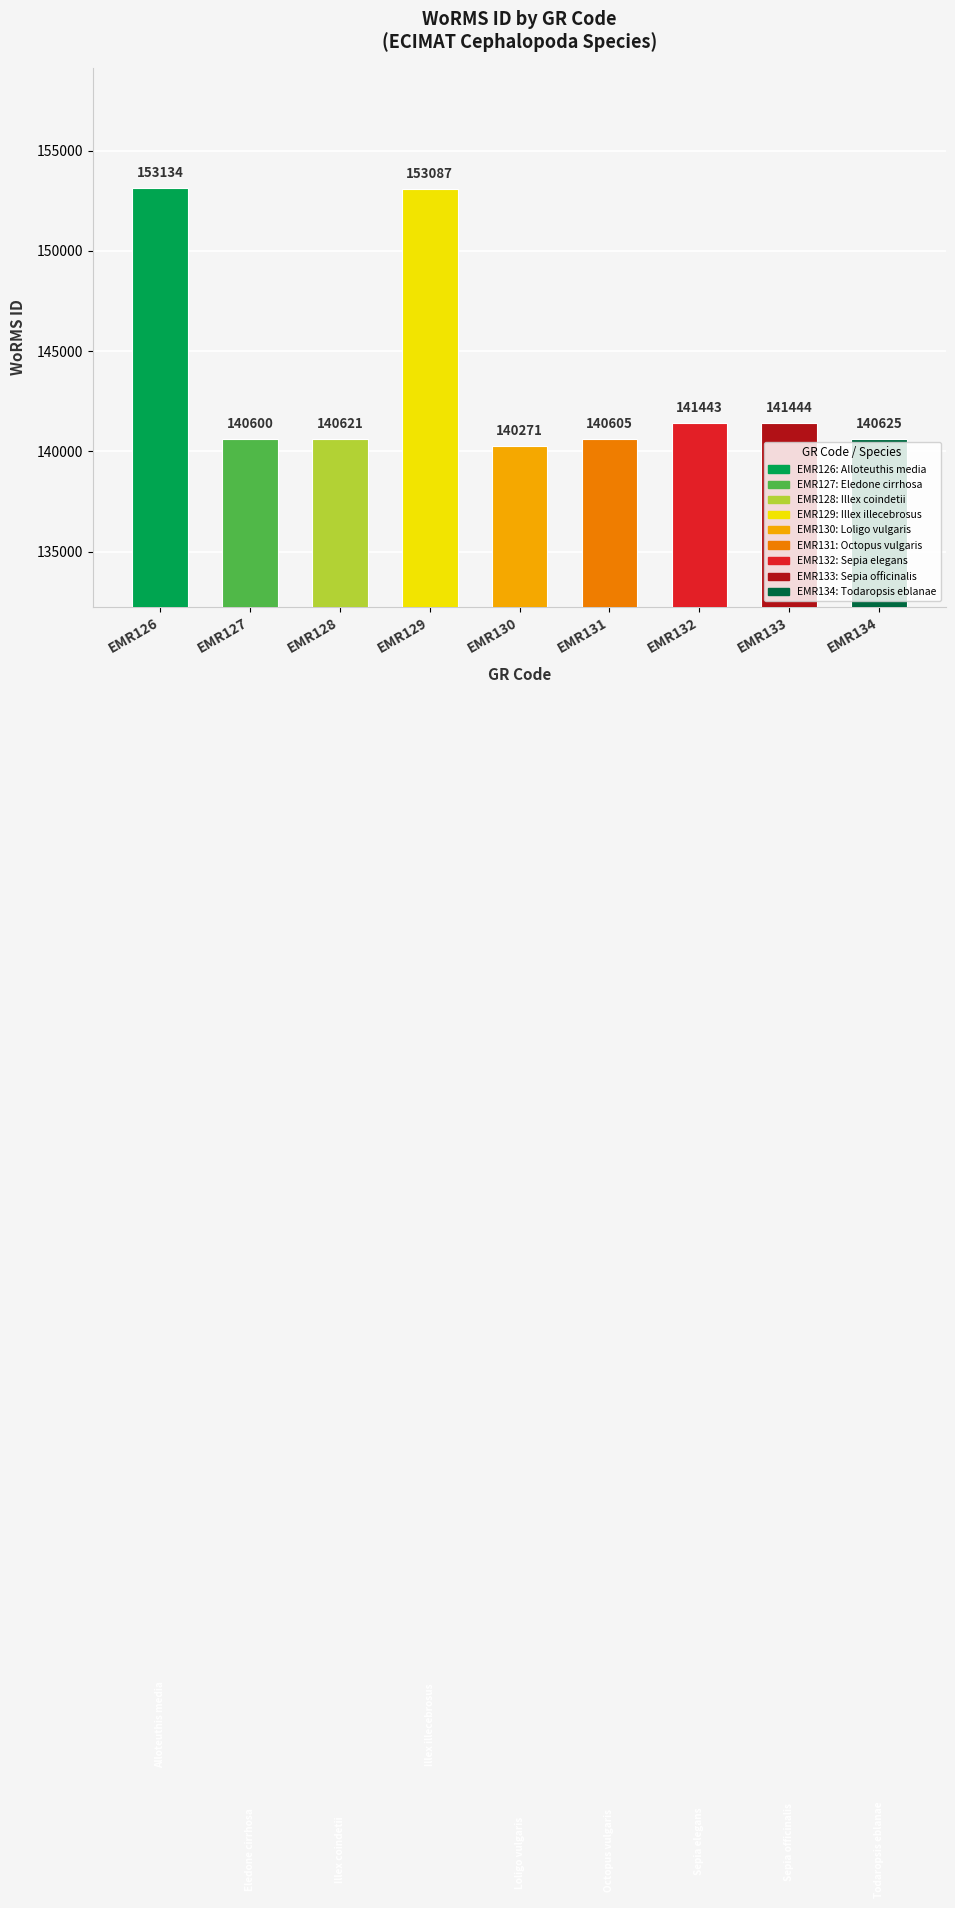

What is the minimum value shown in the chart?

140271